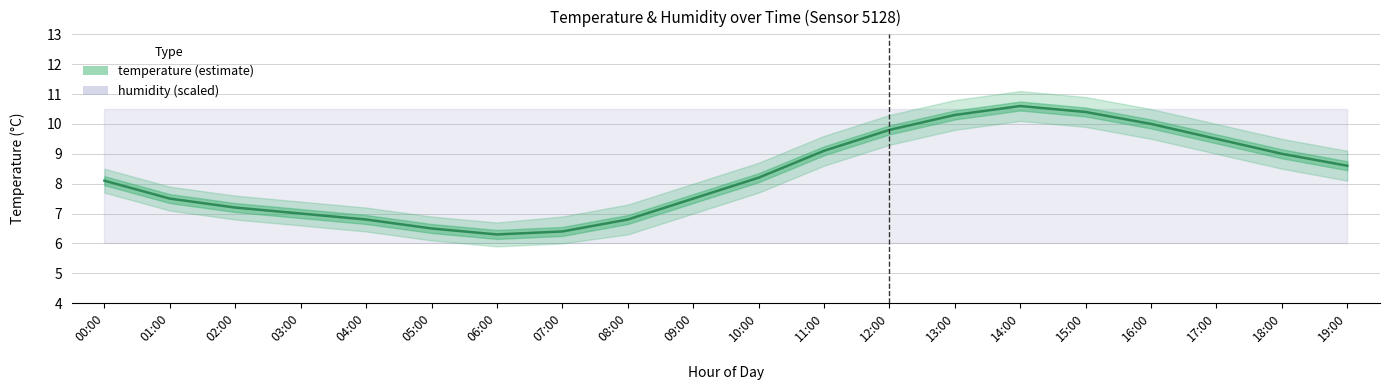

Reading left to right, transcribe all the data shown in this chart.

00:00=8.1	01:00=7.5	02:00=7.2	03:00=7.0	04:00=6.8	05:00=6.5	06:00=6.3	07:00=6.4	08:00=6.8	09:00=7.5	10:00=8.2	11:00=9.1	12:00=9.8	13:00=10.3	14:00=10.6	15:00=10.4	16:00=10.0	17:00=9.5	18:00=9.0	19:00=8.6